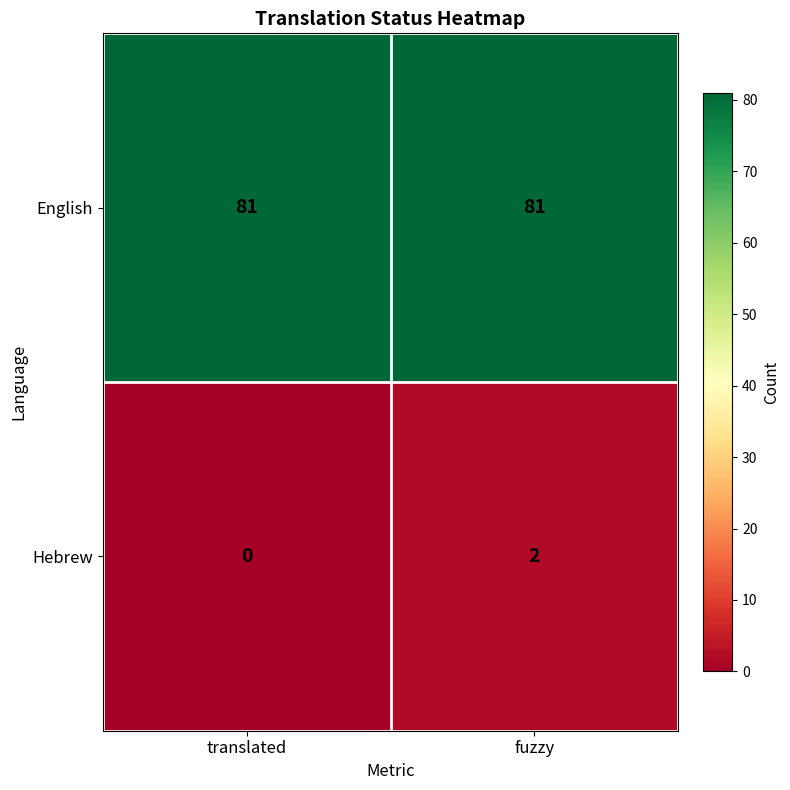

Rank the series by their maximum value, from highest to lowest.

English, Hebrew